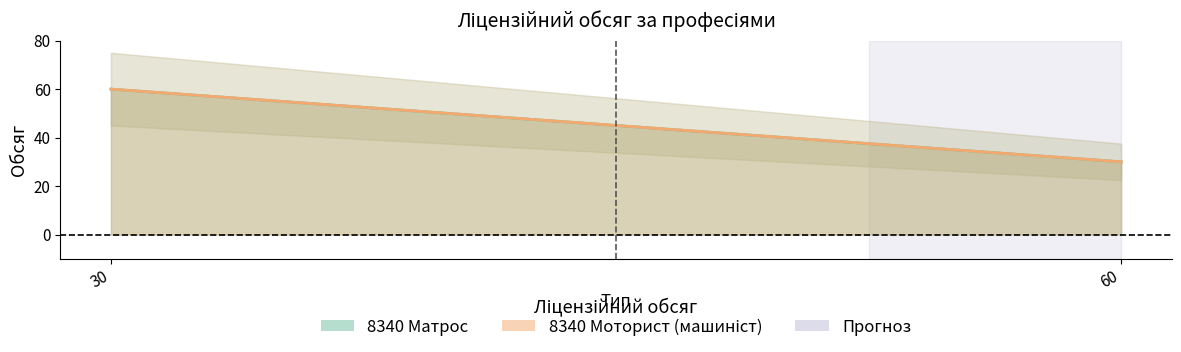

Where is 8340 Матрос nearest to the value 45?

30